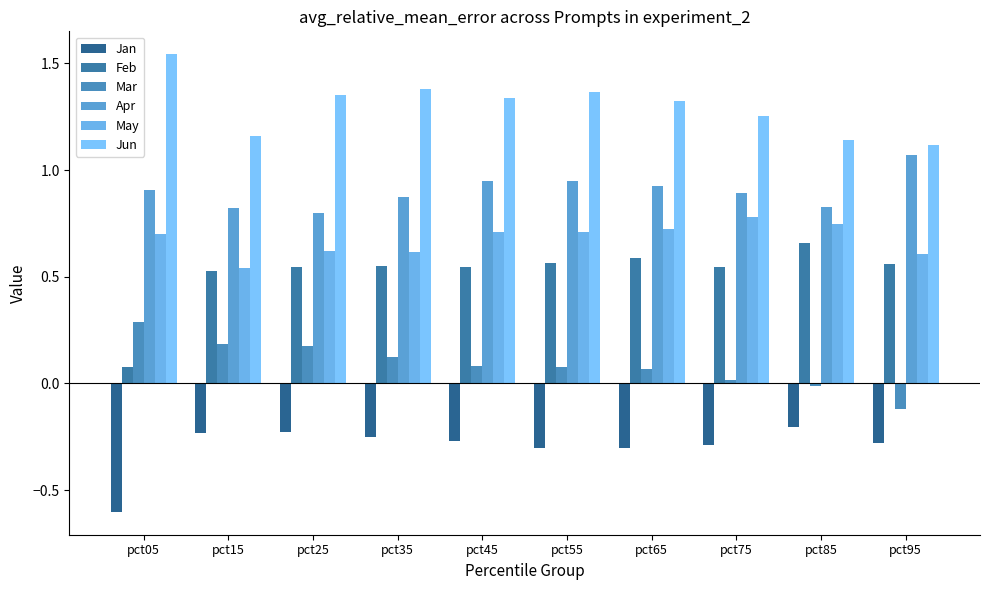

What is the total value across all series at pct35?

3.3